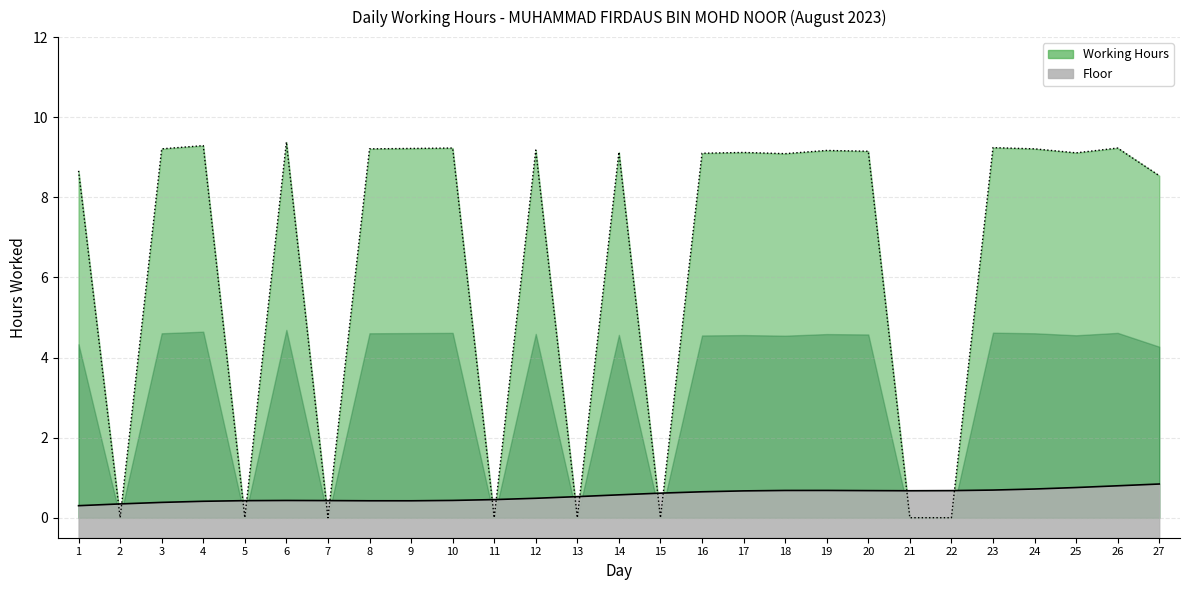

What is the change in value from 4 to 13?

-9.3